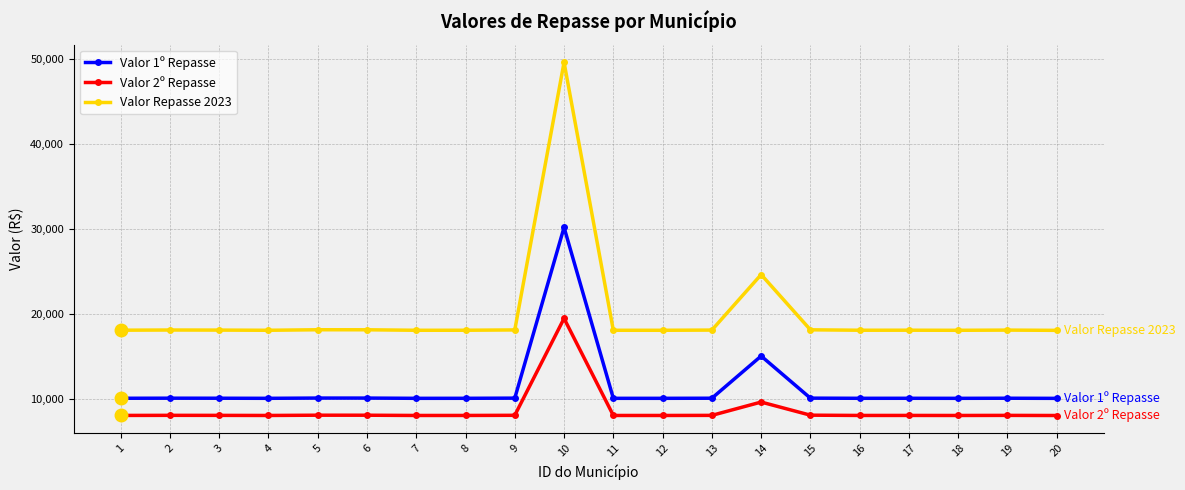

At how many categories does at least one series exceed 48605?

1